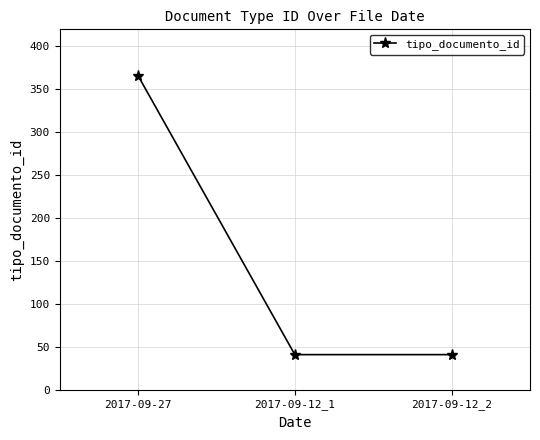

Is it true that the value at 2017-09-12_2 is 41?

True